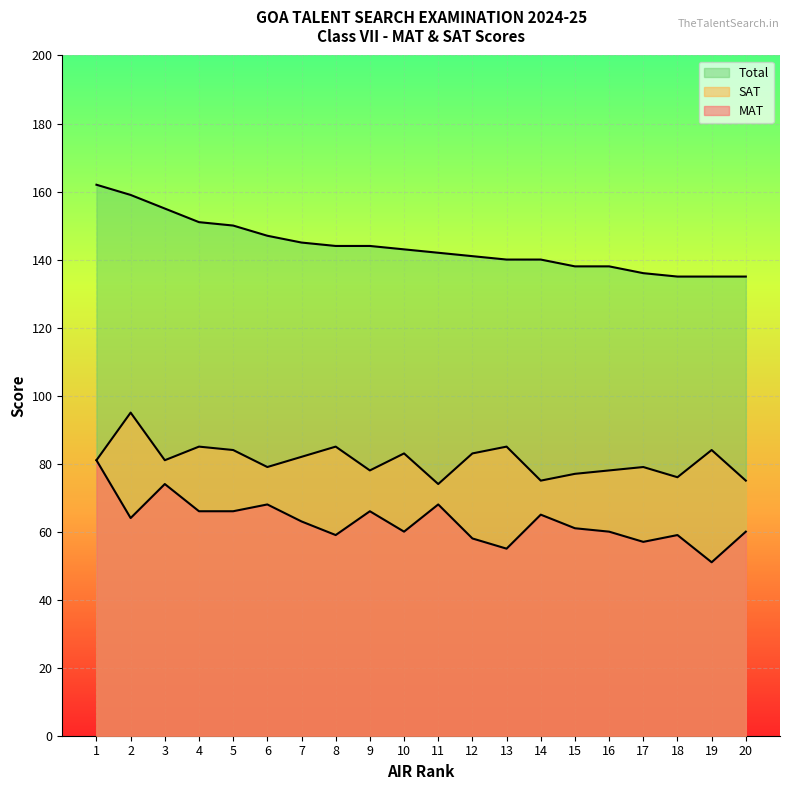

At 13, list the series in order from smallest to largest.

MAT, SAT, Total